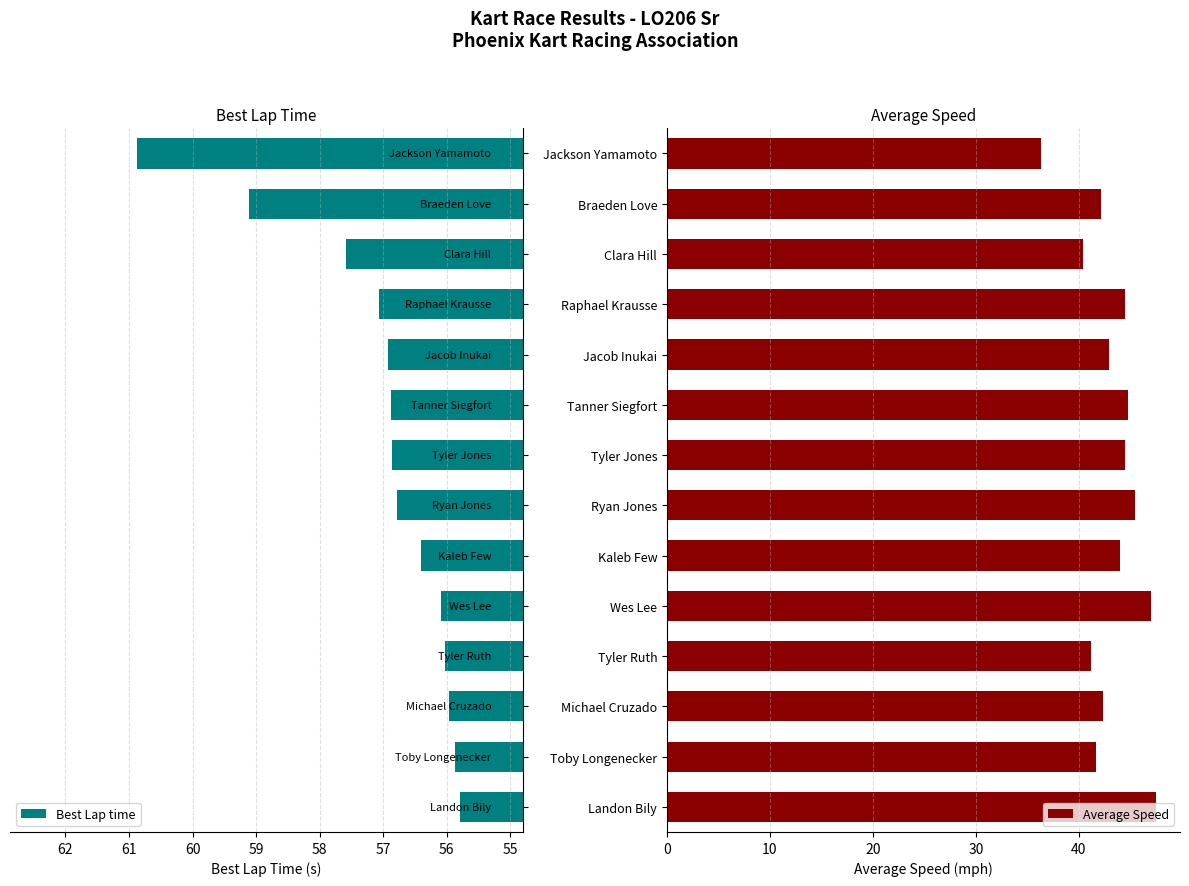

How many bars are there in total?

28